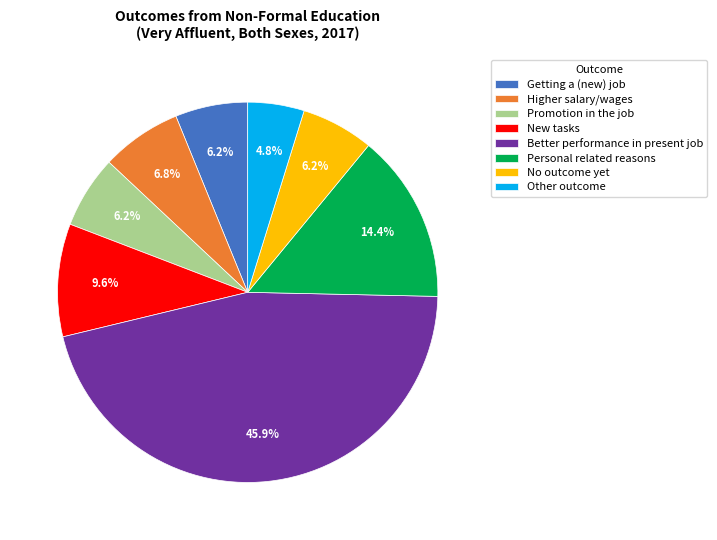

To the nearest percent, what is the difference between the Getting a (new) job and Better performance in present job slice percentages?

40%